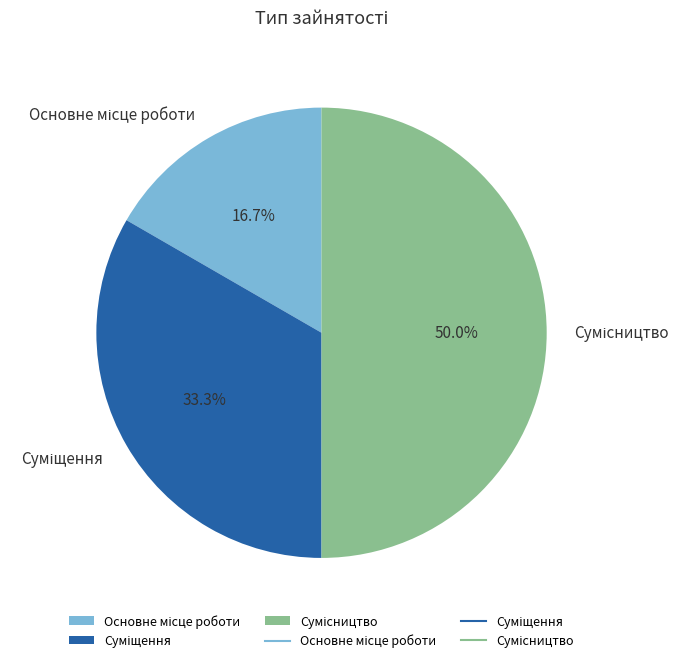

Do Суміщення and Сумісництво together represent more than half of the pie?

Yes